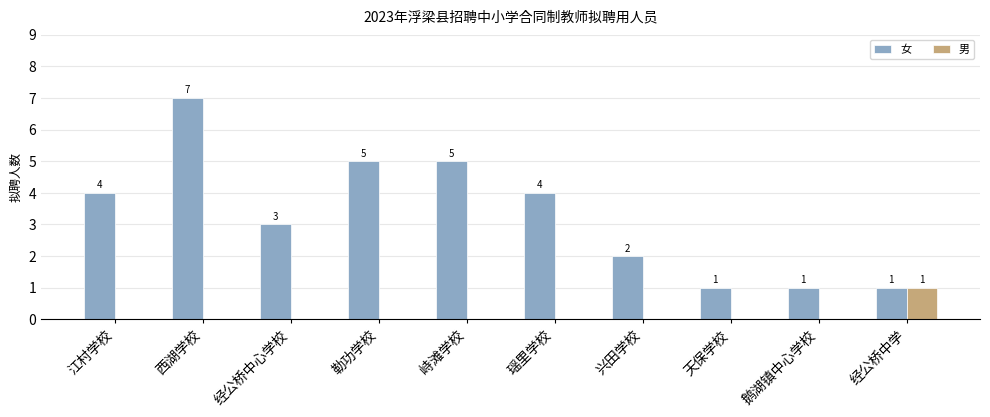

What is the maximum value for 女?

7